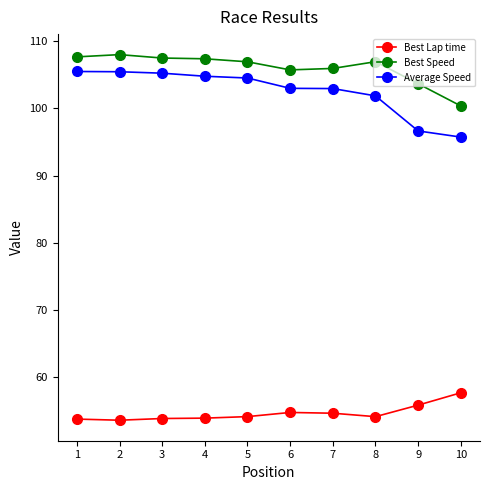

What is the sum of the Best Speed values at 3 and 1?

215.1